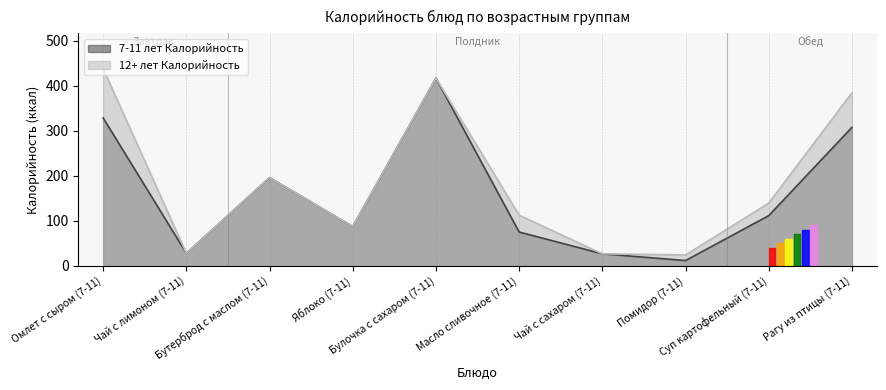

Is it true that 12+ лет Калорийность equals 36.3 at Чай с сахаром (7-11)?

False